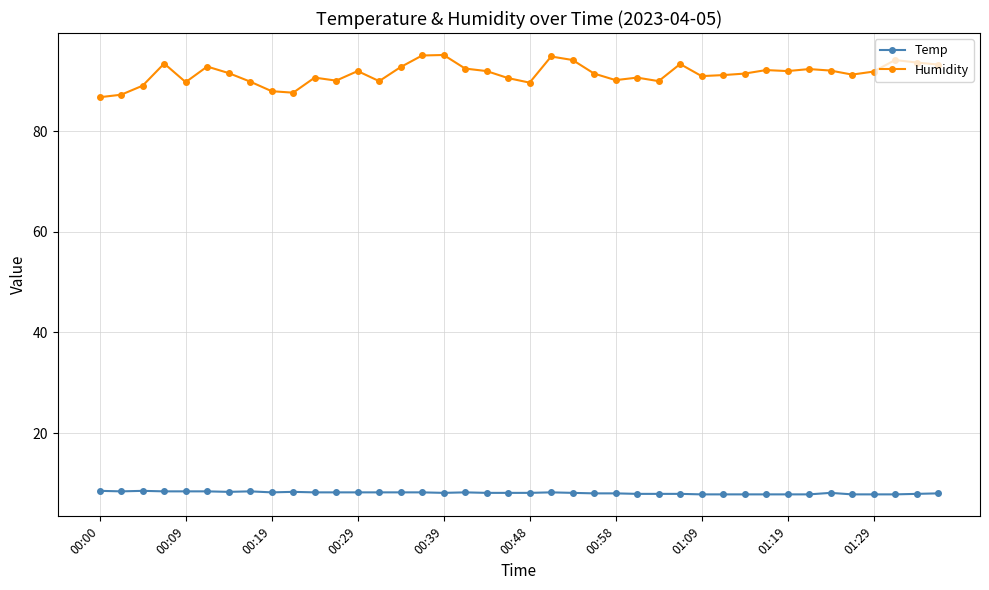

Rank the series by their maximum value, from highest to lowest.

Humidity, Temp